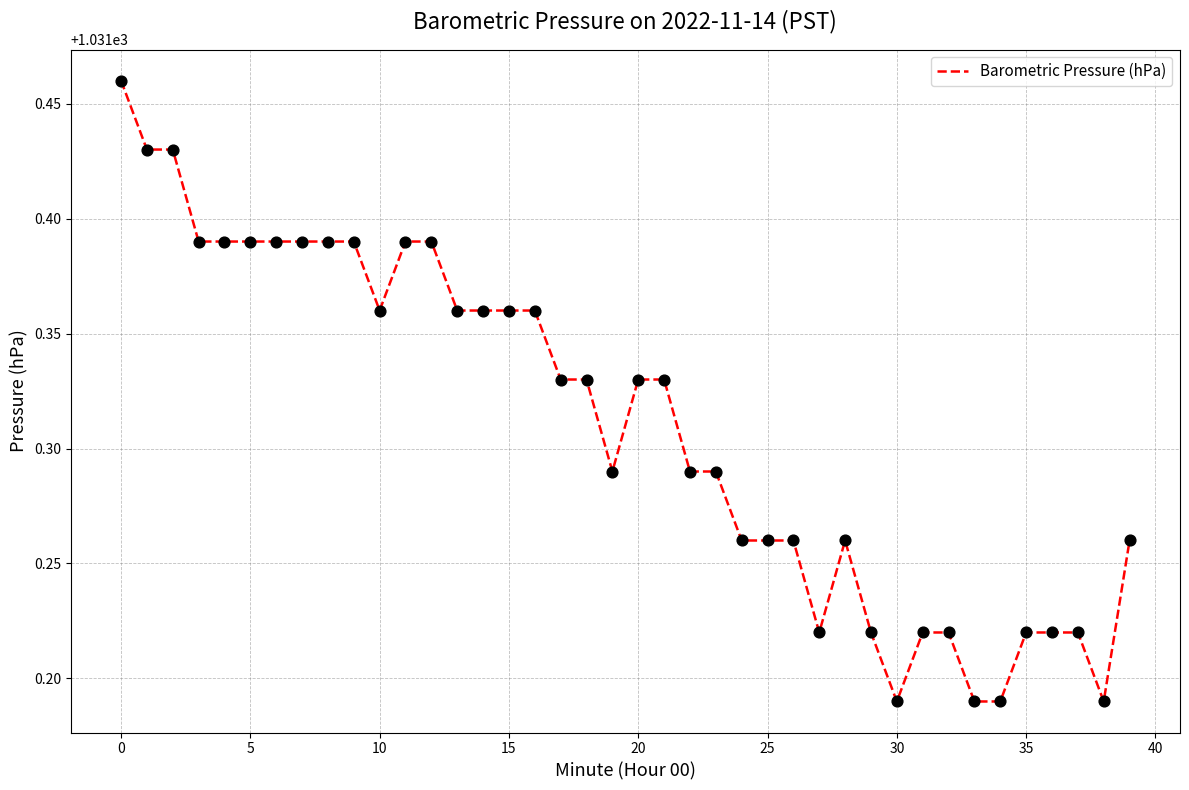

What is the difference between the maximum and minimum values?

0.3